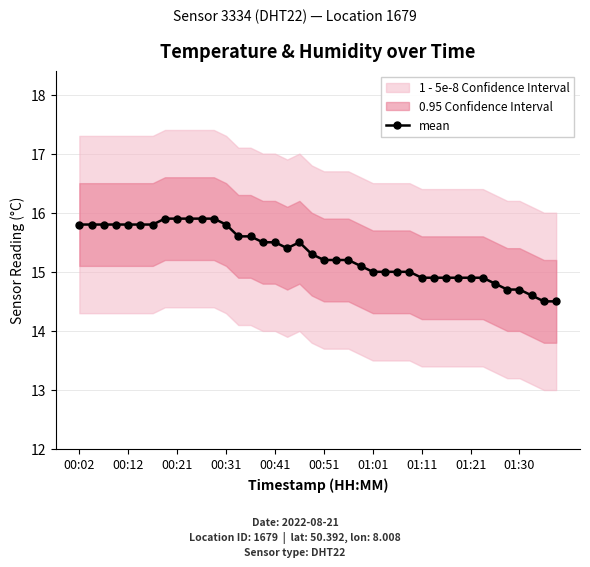

What is the change in value from 10 to 29?

-1.0